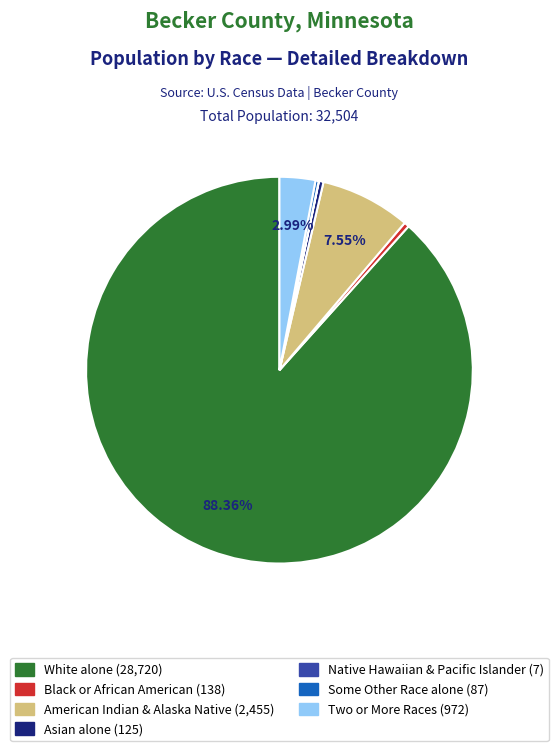

Is there any slice that represents more than half of the pie?

Yes